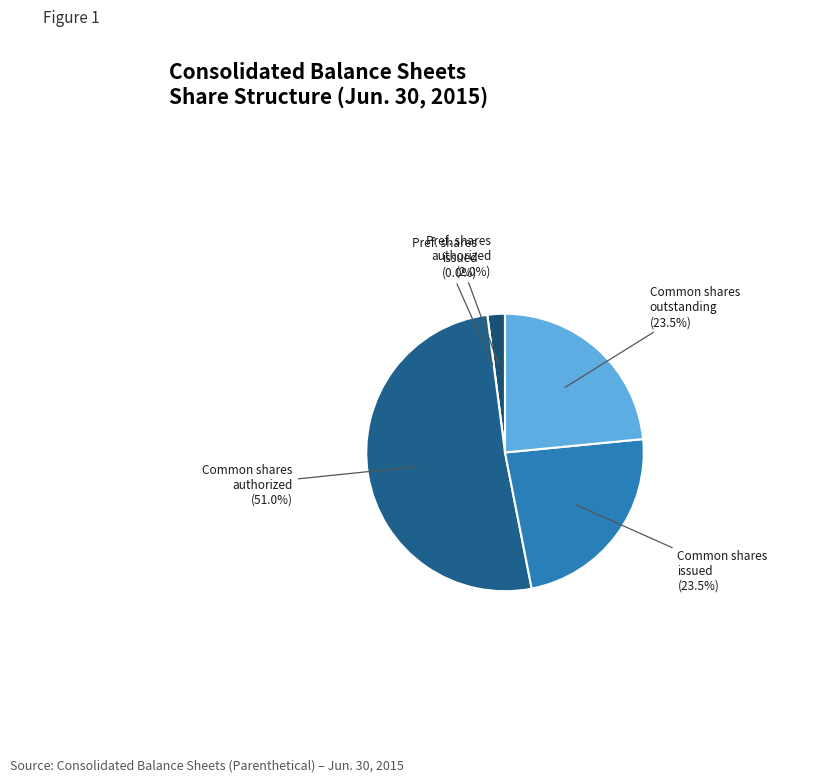

Between Common stock shares authorized and Common stock shares outstanding, which is larger?

Common stock shares authorized